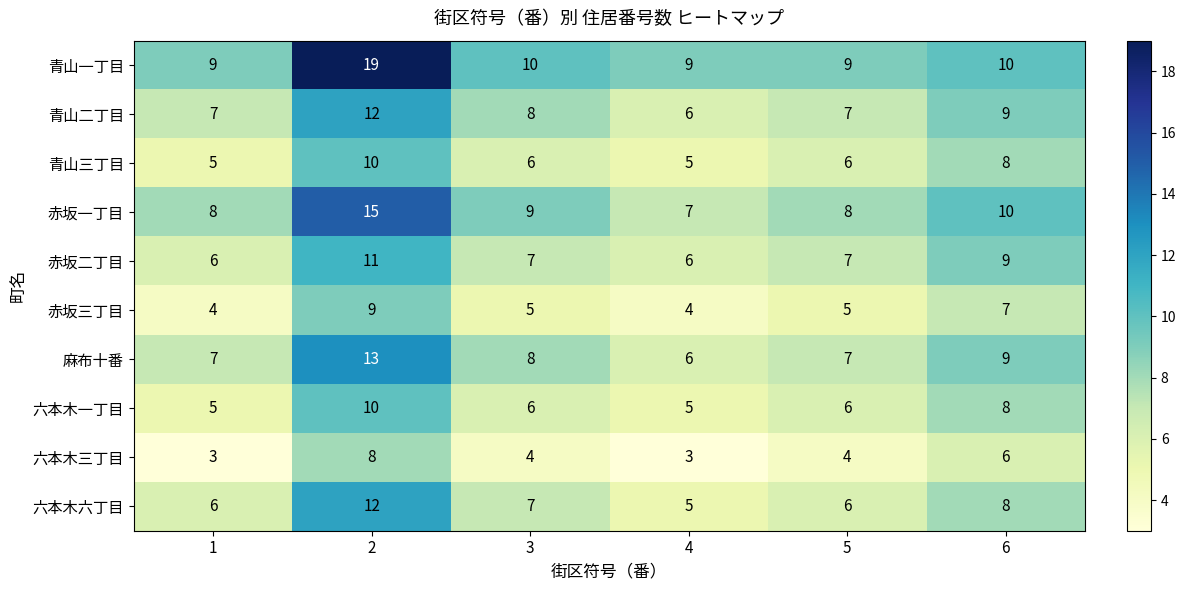

What is the difference between the 青山三丁目 values at 1 and 2?

5